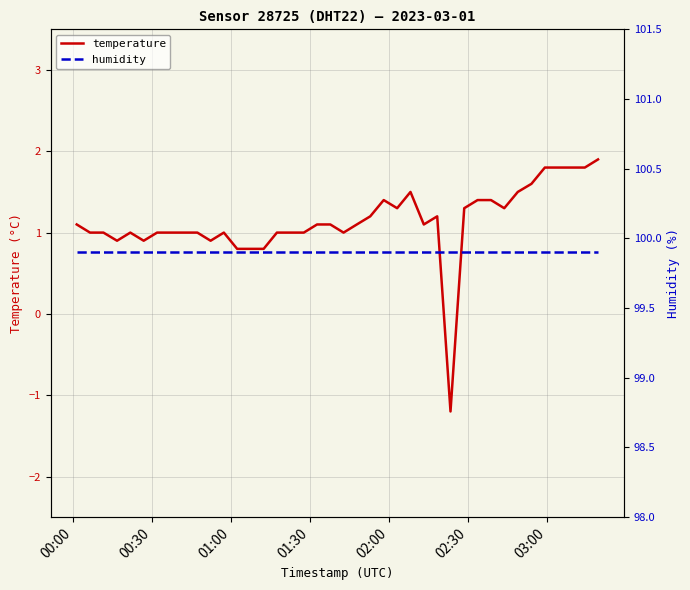

What is the maximum value for temperature?

1.9